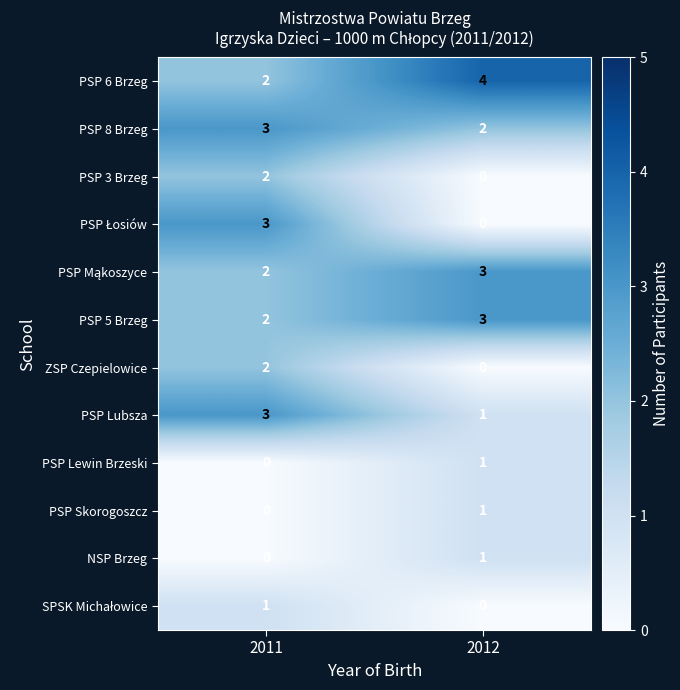

Which category has the lowest value in the PSP Skorogoszcz series?

2011